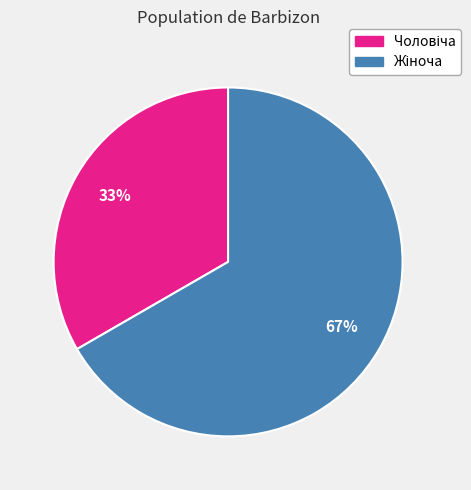

Does any single category account for the majority?

Yes